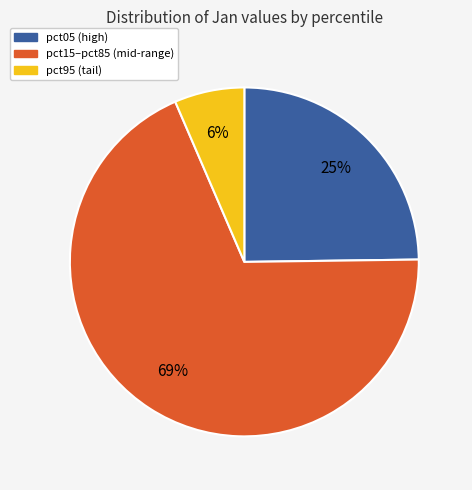

Does any single category account for the majority?

Yes